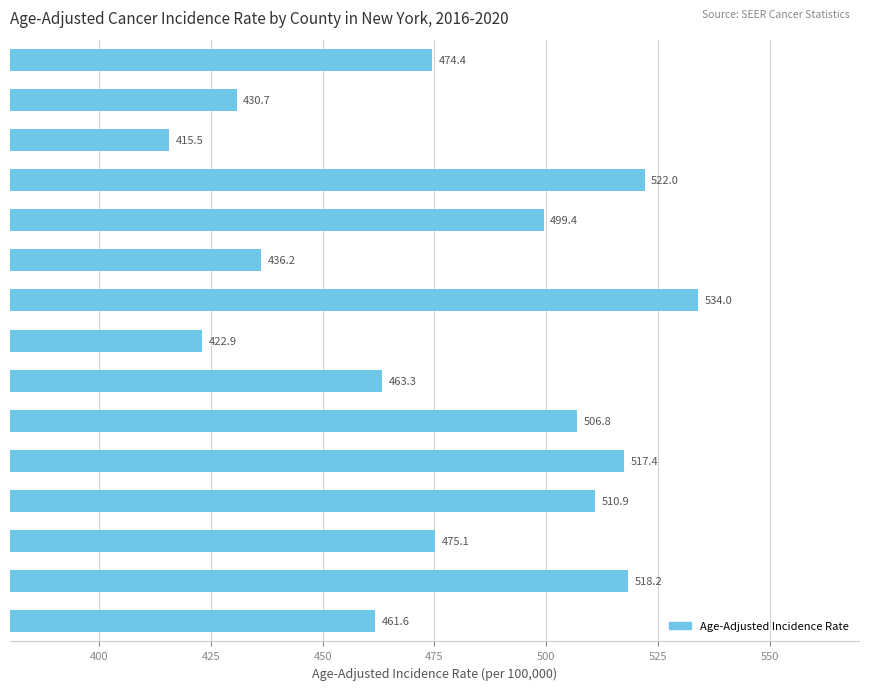

What is the difference between the maximum and minimum values?

118.5